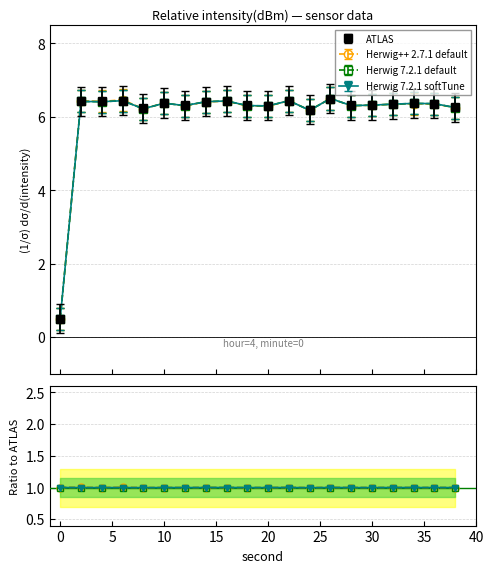

What is the highest value of the ATLAS series?

6.5